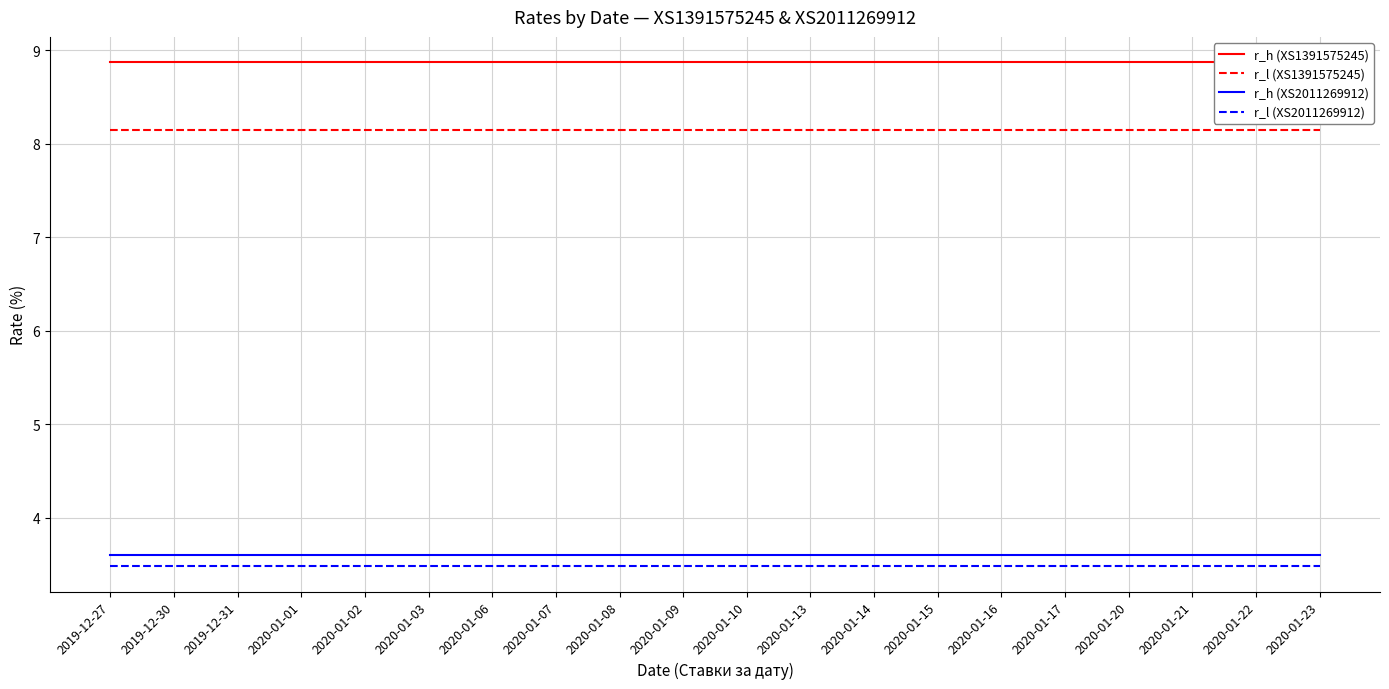

Is this an area chart (filled region under the line)?

No